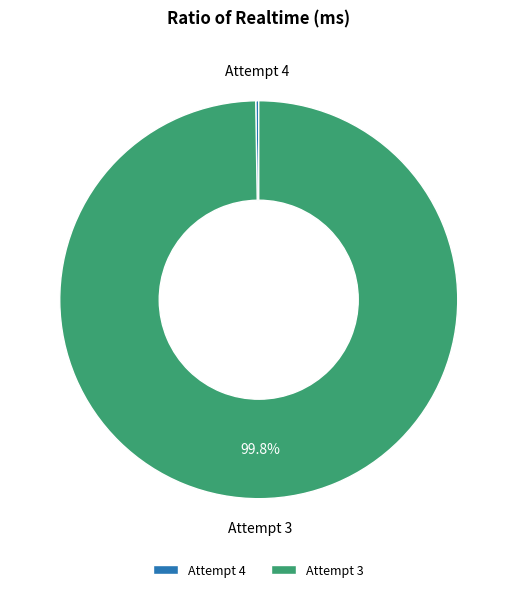

To the nearest percent, what is the difference between the largest and smallest slice percentages?

100%